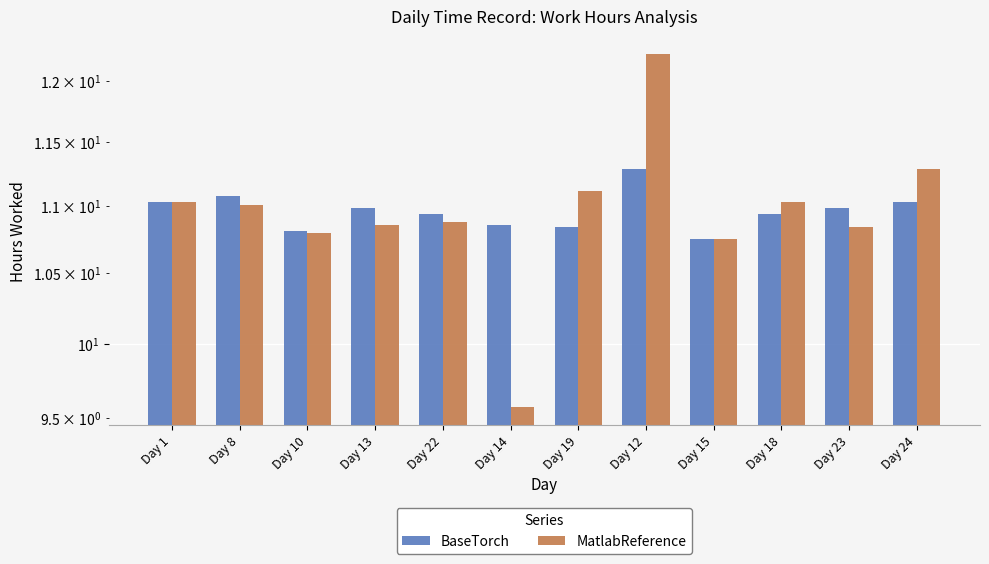

Reading left to right, what are all the values shown in this chart?

BaseTorch: Day 1=11.0	Day 8=11.1	Day 10=10.8	Day 13=11.0	Day 22=10.9	Day 14=10.9	Day 19=10.8	Day 12=11.3	Day 15=10.8	Day 18=10.9	Day 23=11.0	Day 24=11.0
MatlabReference: Day 1=11.0	Day 8=11.0	Day 10=10.8	Day 13=10.9	Day 22=10.9	Day 14=9.6	Day 19=11.1	Day 12=12.2	Day 15=10.8	Day 18=11.0	Day 23=10.8	Day 24=11.3